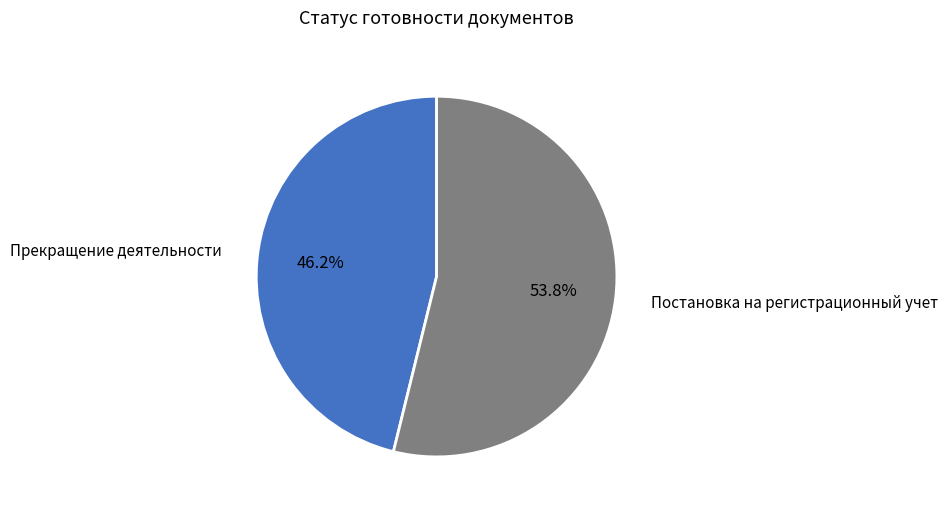

To the nearest percent, what is the average slice percentage?

50%